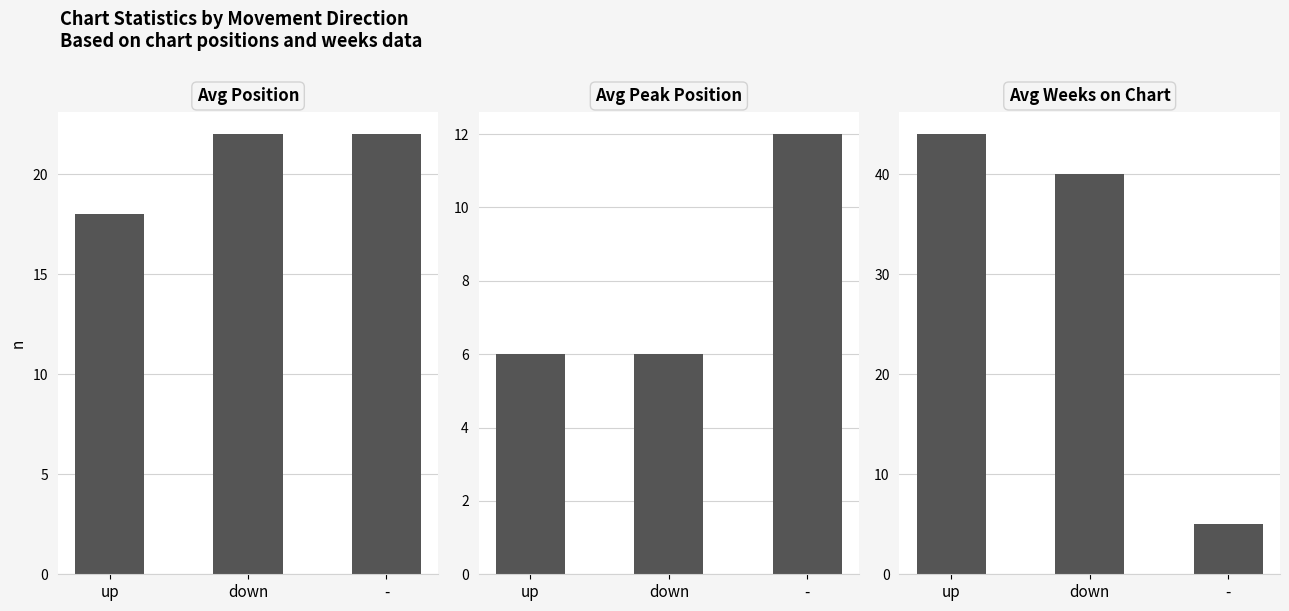

What is the difference between the highest and lowest values at -?

17